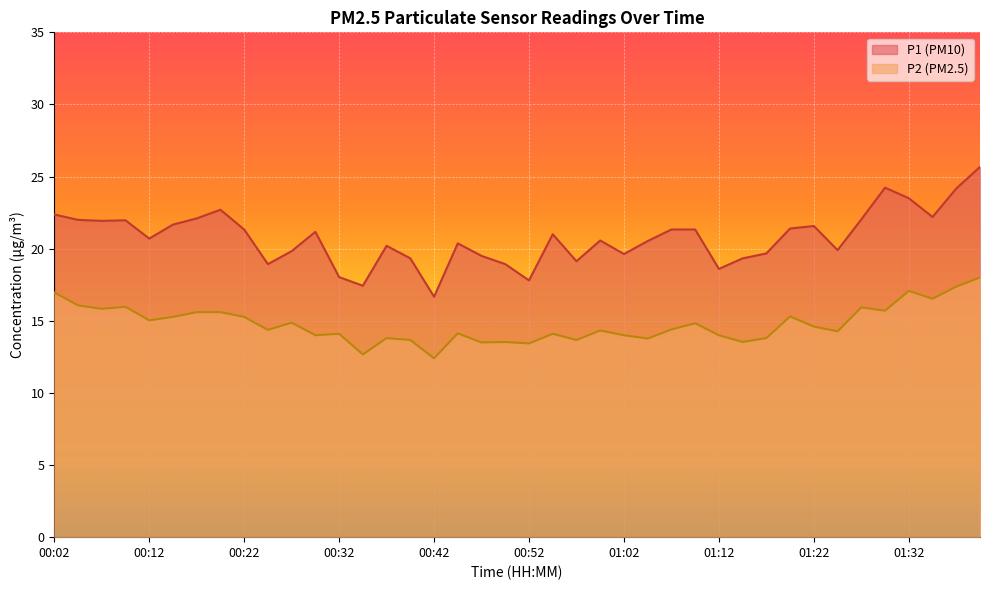

List the series in order of their overall mean, highest first.

P1, P2